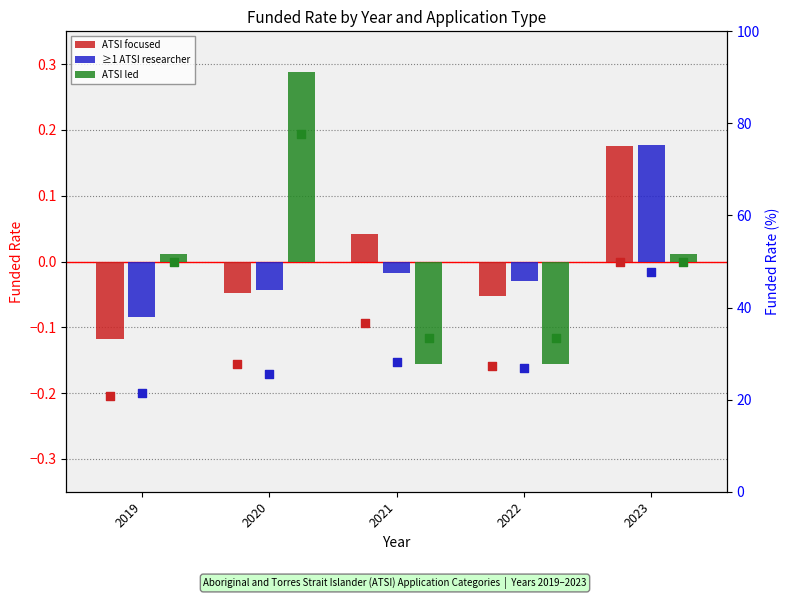

Which series has the largest total across all categories?

ATSI led (%)